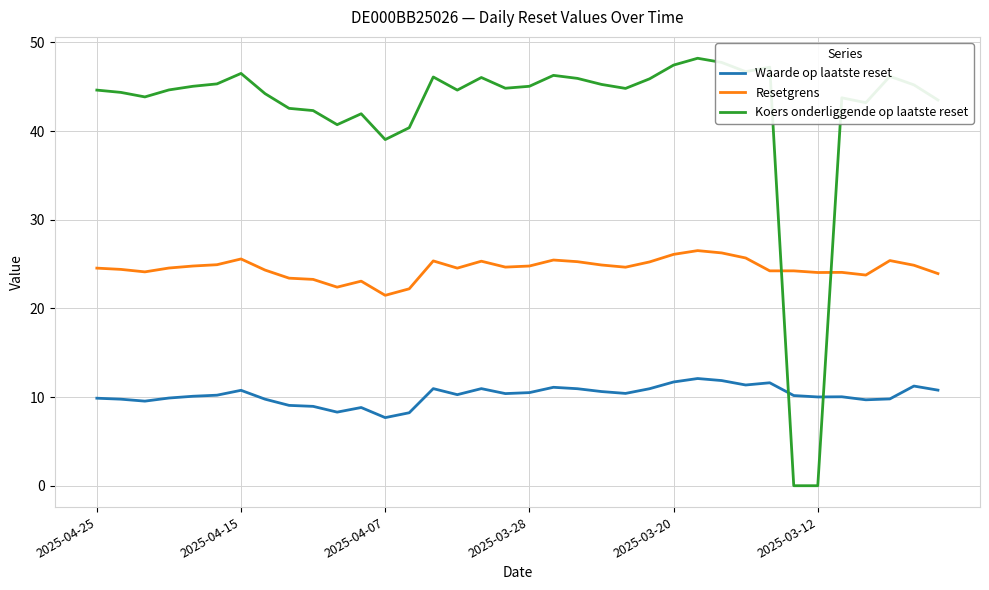

What is the maximum value shown in the chart?

48.2